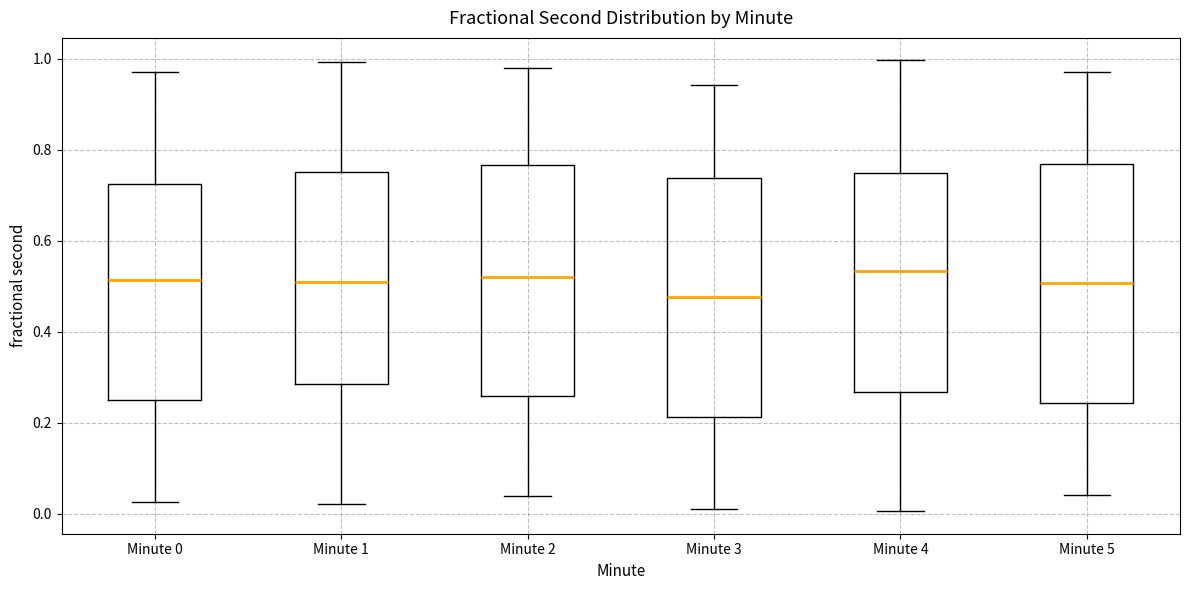

Where does the median line of the box for Minute 1 sit on the y-axis? The values are not printed on the chart, so give them approximately, as read against the axis.

0.50